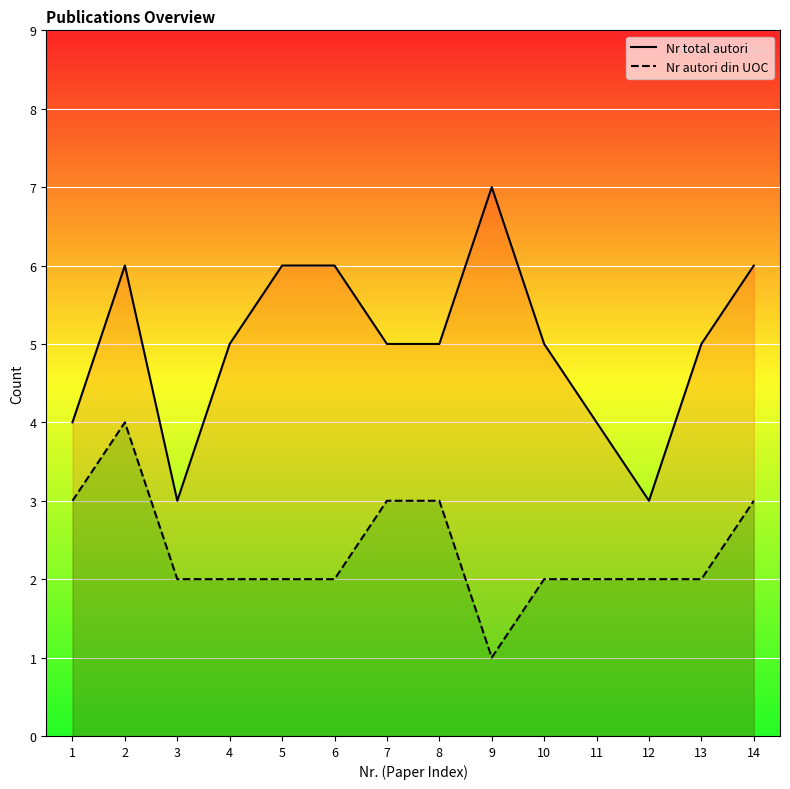

What is the lowest value of the Nr total autori series?

3